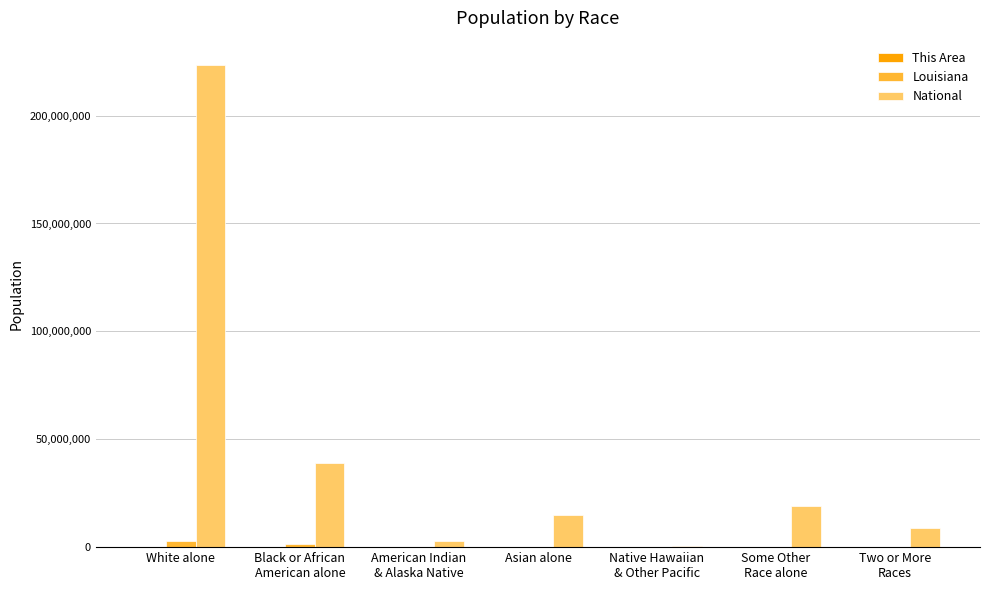

What is the sum of all Louisiana values?

4533372